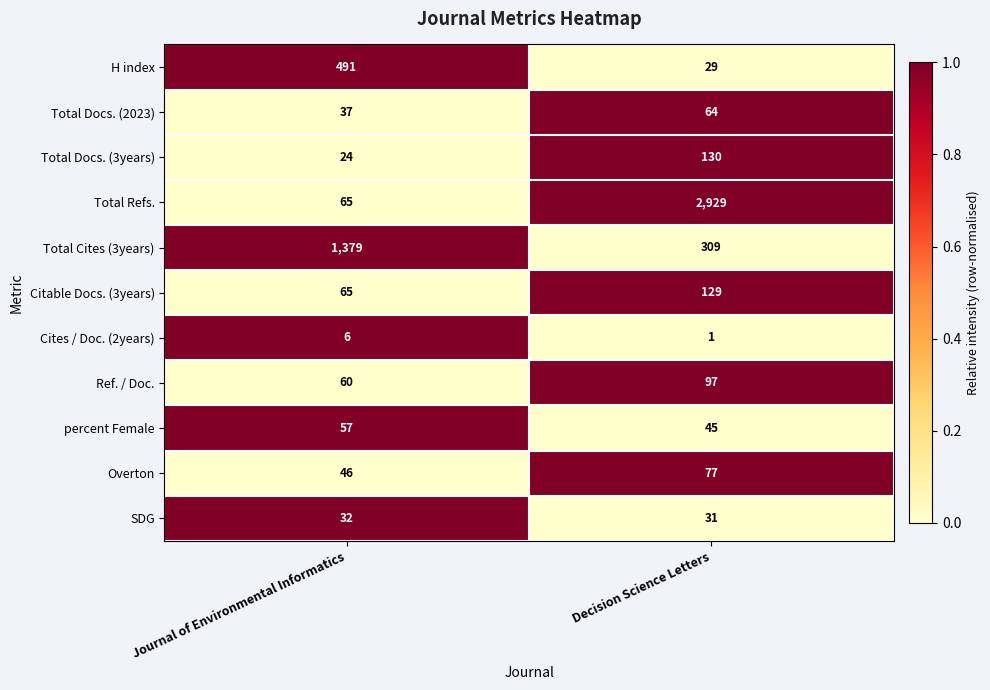

The percent Female series shows 78 at Journal of Environmental Informatics. True or false?

False